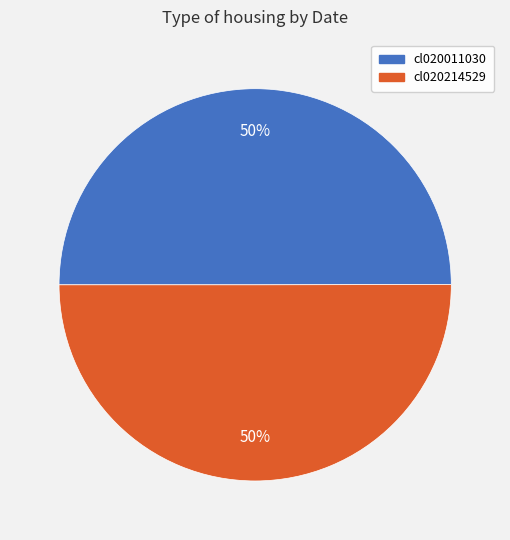

True or false: cl020214529 accounts for 50% of the total.

True